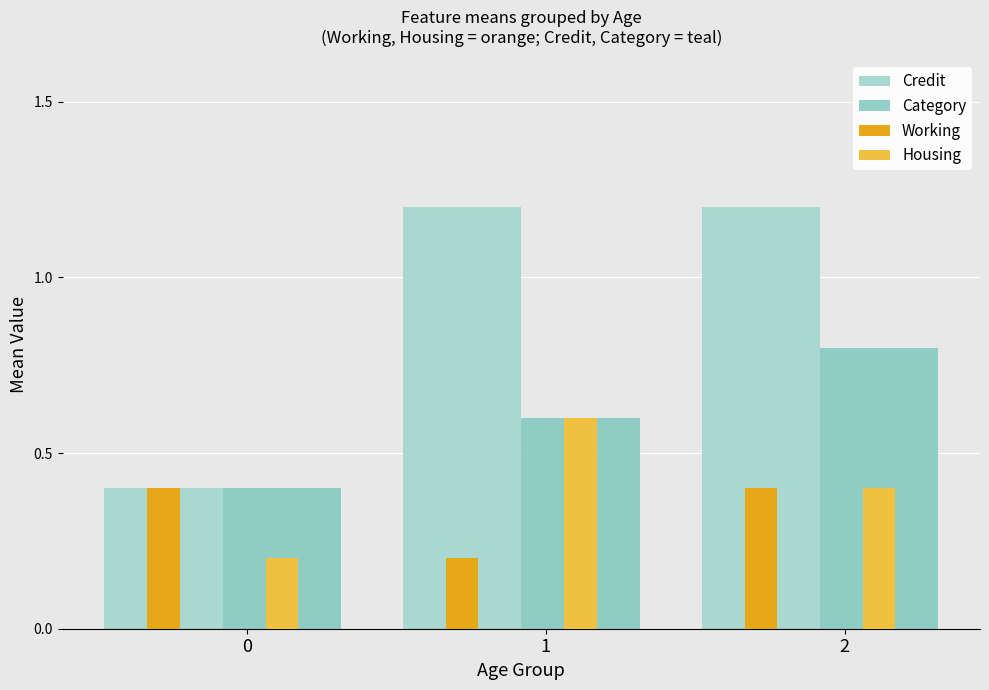

Rank the series by their maximum value, from highest to lowest.

Credit, Category, Housing, Working